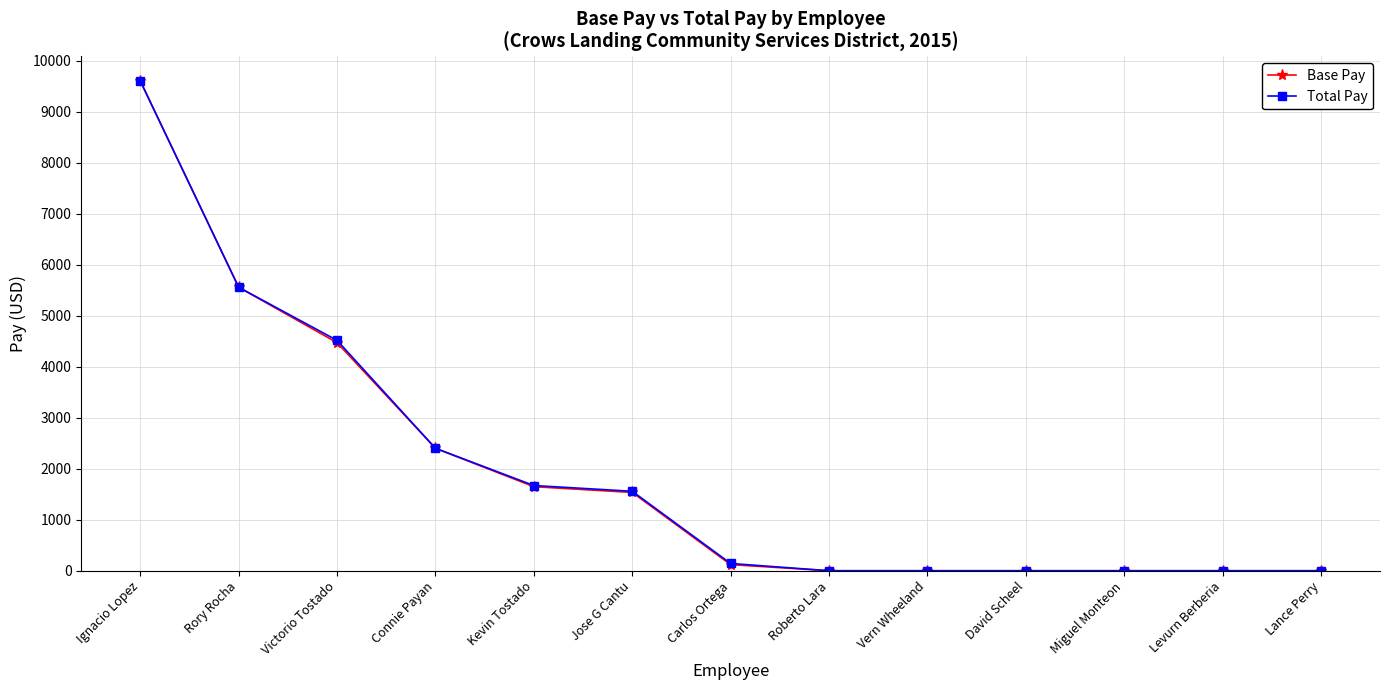

What is the spread (max minus min) of values at Kevin Tostado?

22.5